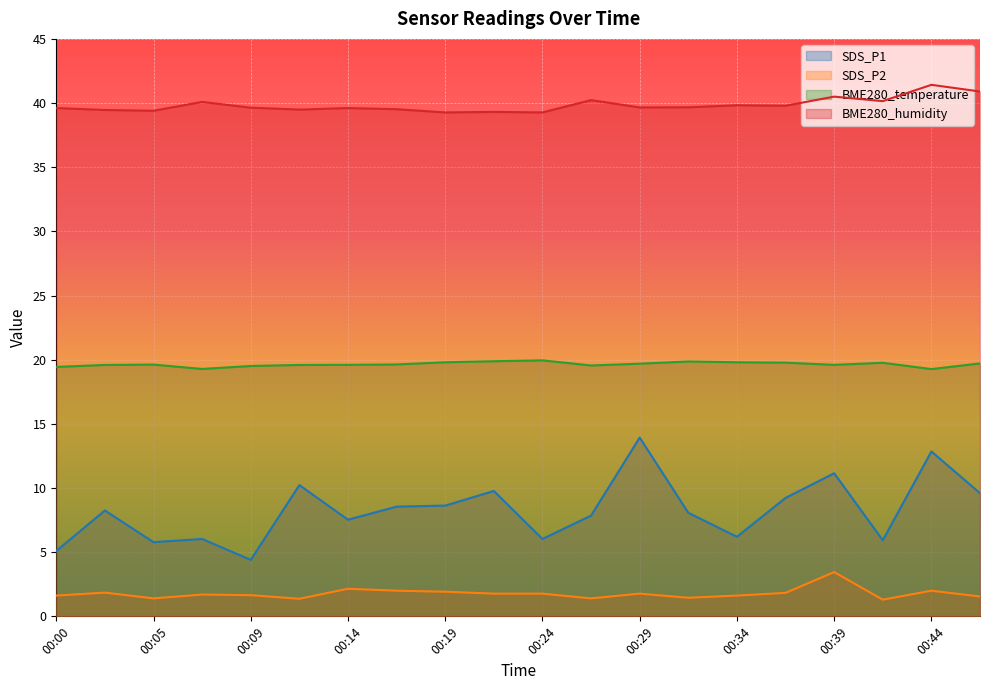

Does the chart display data point markers on the line(s)?

No